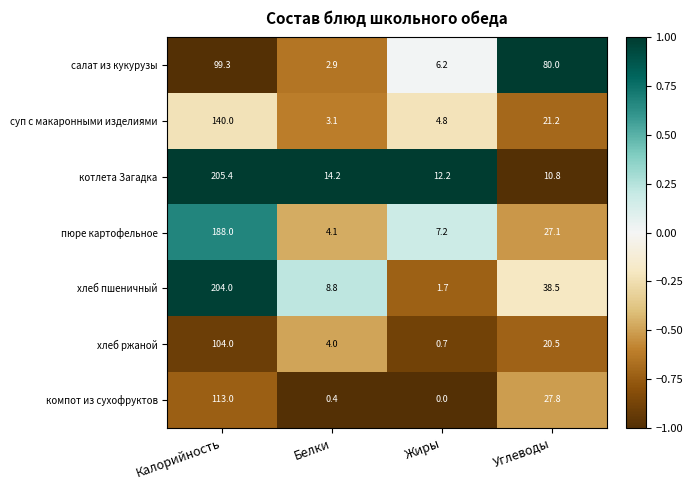

What is the maximum value shown in the chart?

205.4